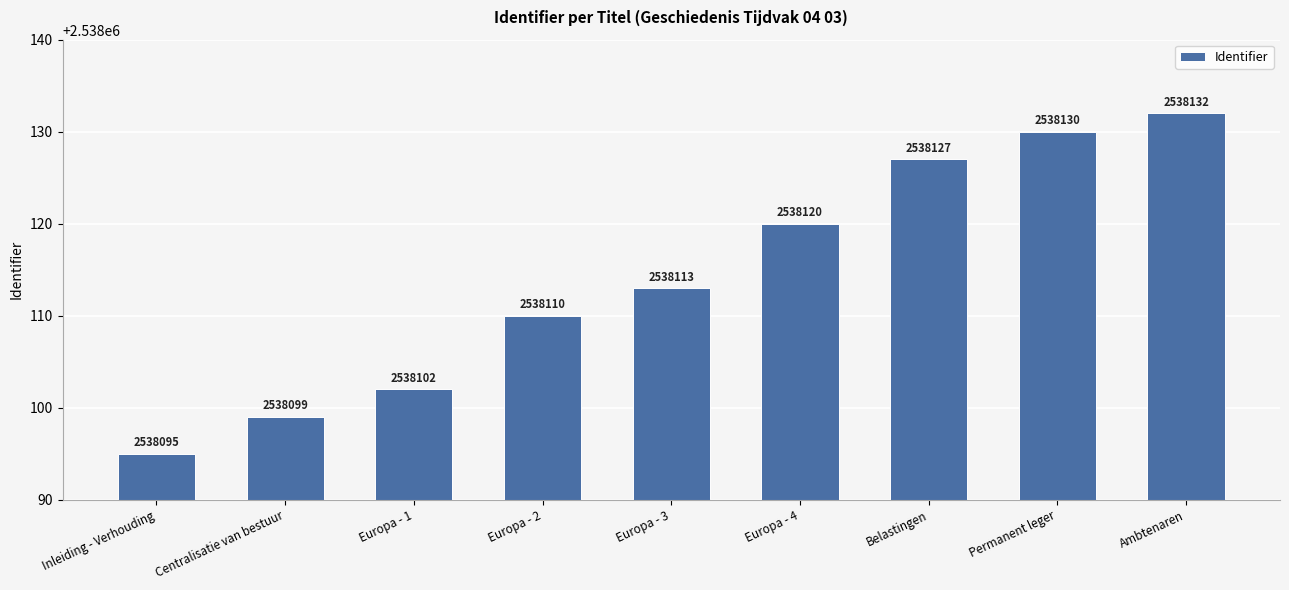

Does the chart contain any negative values?

No